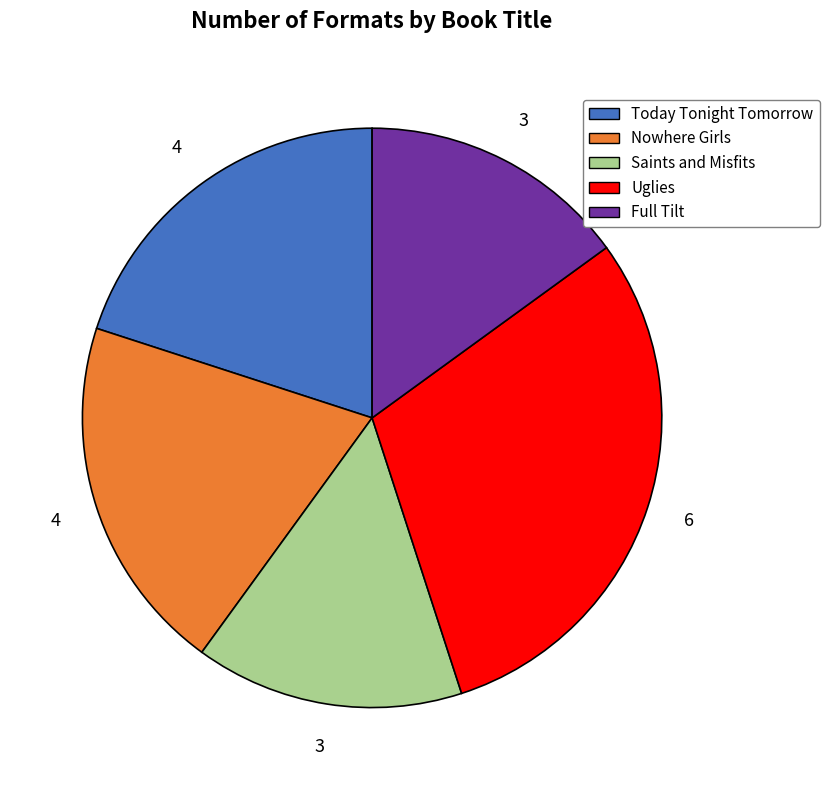

True or false: Uglies accounts for 19% of the total.

False